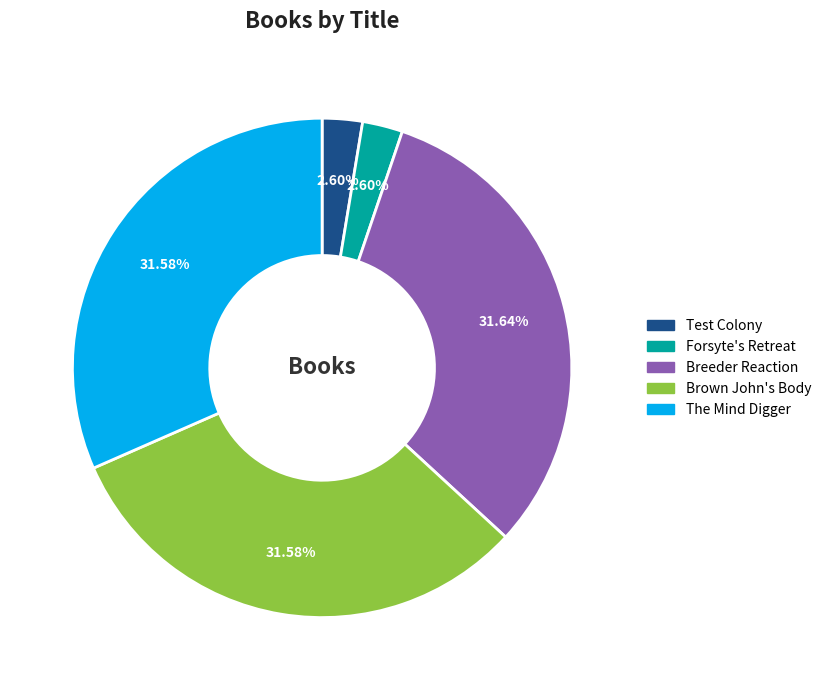

Which has a higher value, Breeder Reaction or Forsyte's Retreat?

Breeder Reaction